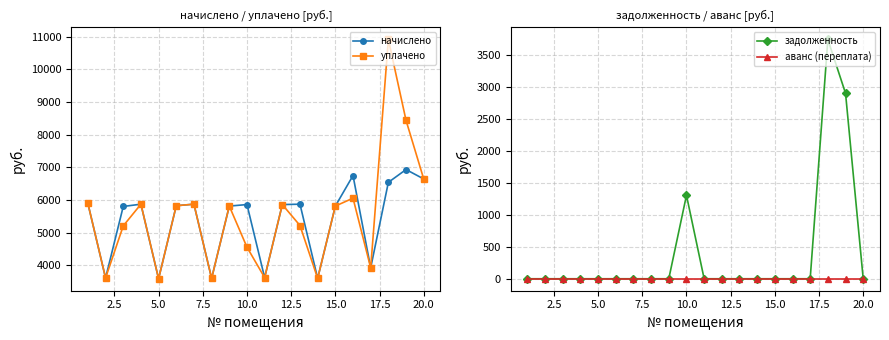

True or false: уплачено and аванс (переплата) cross at least once.

False